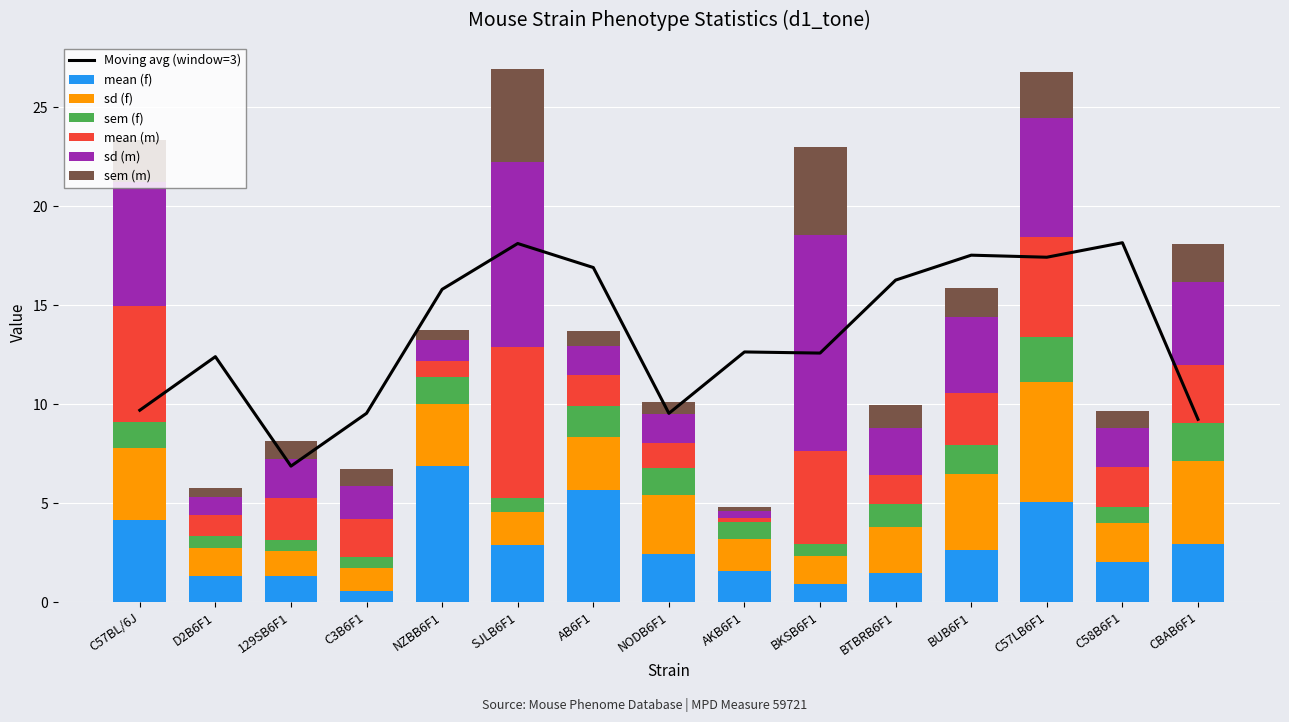

Reading left to right, transcribe all the data shown in this chart.

mean (f): C57BL/6J=4.1	D2B6F1=1.3	129SB6F1=1.3	C3B6F1=0.6	NZBB6F1=6.9	SJLB6F1=2.9	AB6F1=5.7	NODB6F1=2.4	AKB6F1=1.6	BKSB6F1=0.9	BTBRB6F1=1.4	BUB6F1=2.6	C57LB6F1=5.0	C58B6F1=2.0	CBAB6F1=3.0
sd (f): C57BL/6J=3.6	D2B6F1=1.4	129SB6F1=1.3	C3B6F1=1.1	NZBB6F1=3.1	SJLB6F1=1.7	AB6F1=2.7	NODB6F1=3.0	AKB6F1=1.6	BKSB6F1=1.4	BTBRB6F1=2.4	BUB6F1=3.9	C57LB6F1=6.0	C58B6F1=2.0	CBAB6F1=4.2
sem (f): C57BL/6J=1.3	D2B6F1=0.6	129SB6F1=0.5	C3B6F1=0.6	NZBB6F1=1.4	SJLB6F1=0.7	AB6F1=1.6	NODB6F1=1.3	AKB6F1=0.8	BKSB6F1=0.6	BTBRB6F1=1.2	BUB6F1=1.5	C57LB6F1=2.3	C58B6F1=0.8	CBAB6F1=1.9
mean (m): C57BL/6J=5.9	D2B6F1=1.1	129SB6F1=2.2	C3B6F1=1.9	NZBB6F1=0.8	SJLB6F1=7.6	AB6F1=1.6	NODB6F1=1.3	AKB6F1=0.2	BKSB6F1=4.7	BTBRB6F1=1.4	BUB6F1=2.6	C57LB6F1=5.0	C58B6F1=2.0	CBAB6F1=2.9
sd (m): C57BL/6J=6.3	D2B6F1=0.9	129SB6F1=2.0	C3B6F1=1.7	NZBB6F1=1.0	SJLB6F1=9.3	AB6F1=1.5	NODB6F1=1.5	AKB6F1=0.3	BKSB6F1=10.9	BTBRB6F1=2.3	BUB6F1=3.8	C57LB6F1=6.0	C58B6F1=2.0	CBAB6F1=4.2
sem (m): C57BL/6J=2.1	D2B6F1=0.4	129SB6F1=0.9	C3B6F1=0.9	NZBB6F1=0.5	SJLB6F1=4.7	AB6F1=0.7	NODB6F1=0.6	AKB6F1=0.2	BKSB6F1=4.4	BTBRB6F1=1.2	BUB6F1=1.5	C57LB6F1=2.3	C58B6F1=0.8	CBAB6F1=1.9